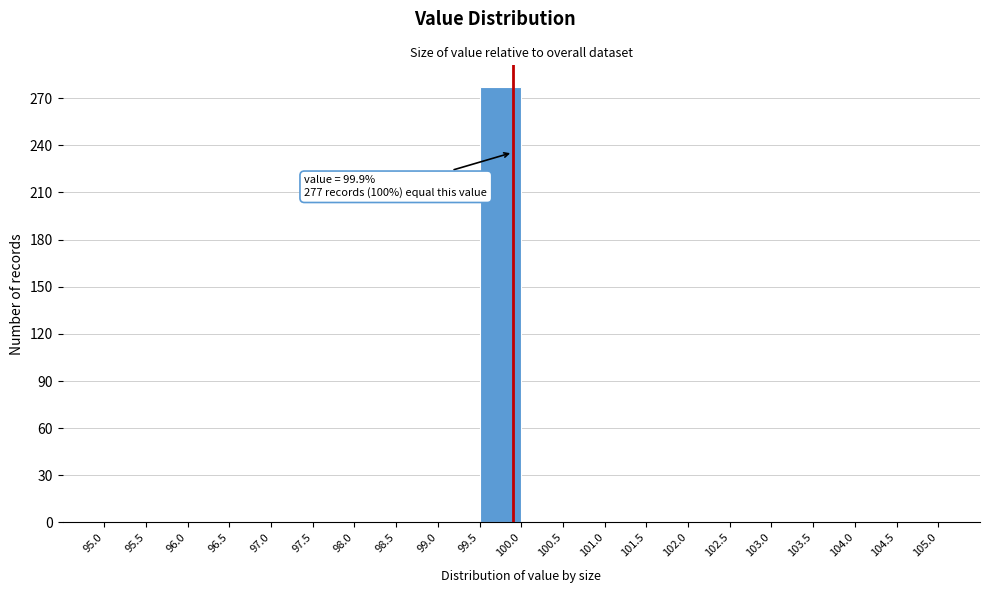

Which range on the x-axis has the tallest bar?

99.5 to 100.0